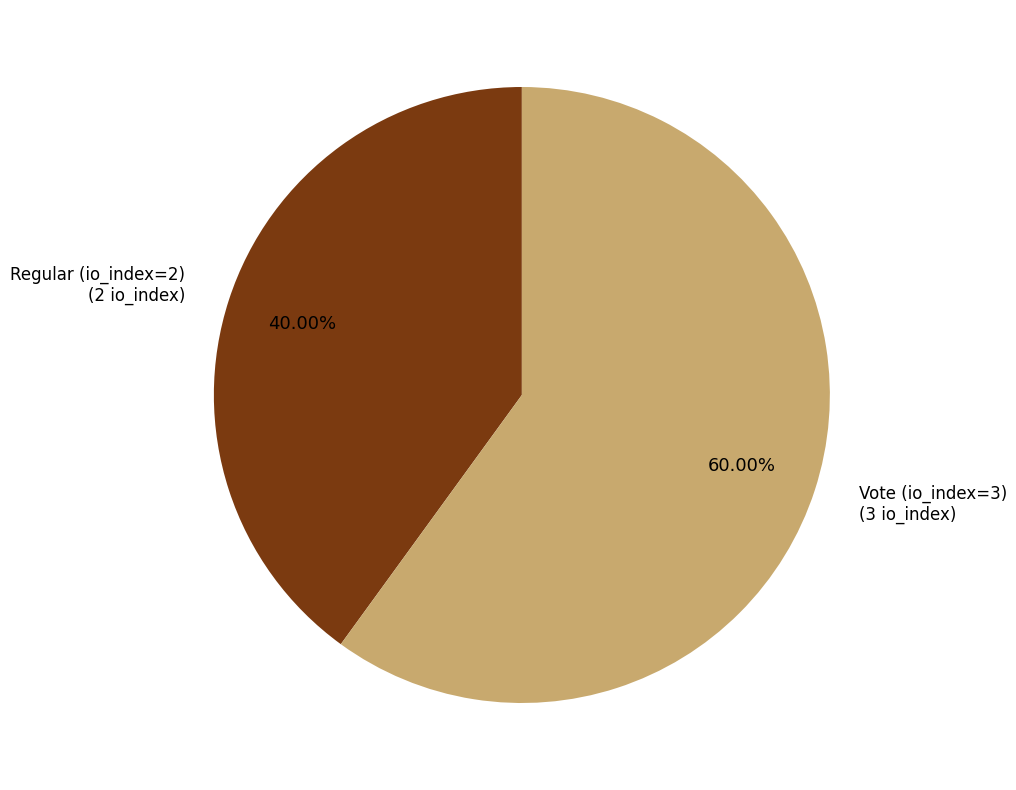

The Regular (io_index=2) slice represents 33% of the pie. True or false?

False